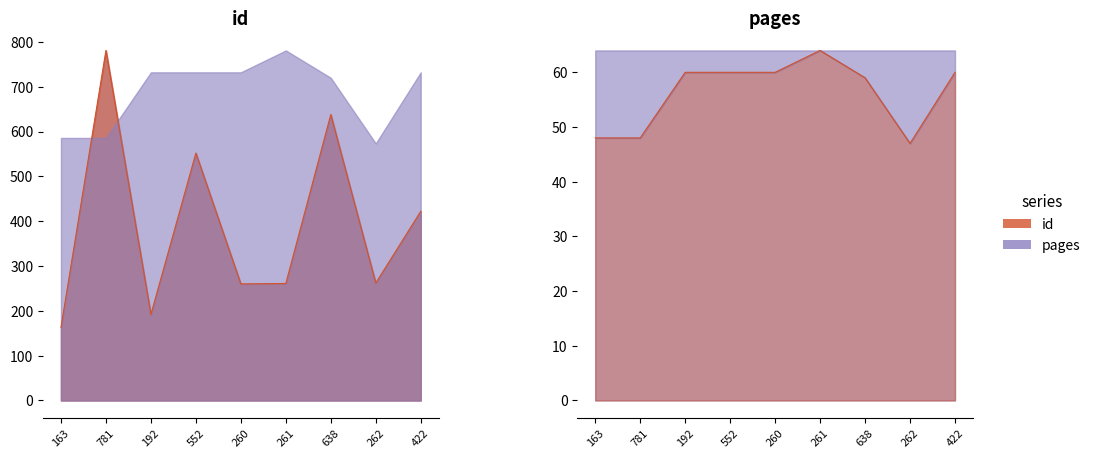

Reading left to right, what are all the values shown in this chart?

163=48	781=48	192=60	552=60	260=60	261=64	638=59	262=47	422=60